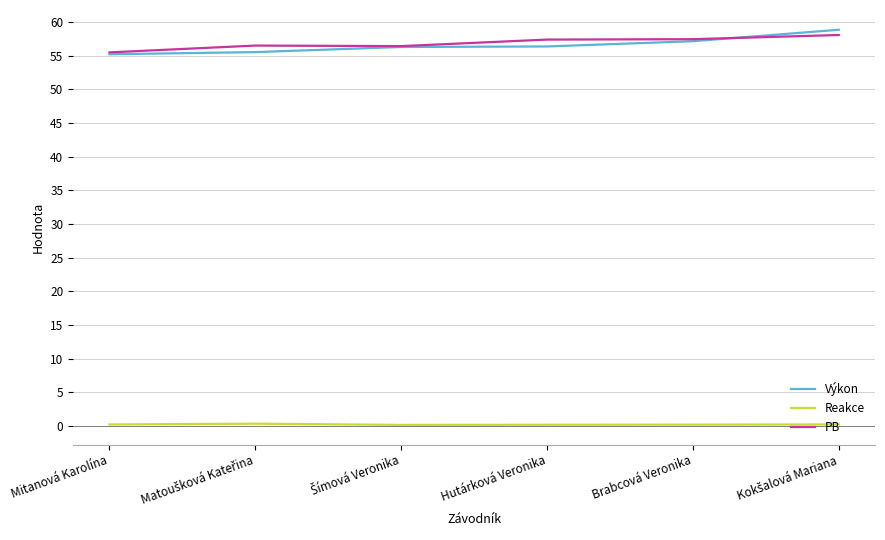

What is the maximum value shown in the chart?

58.9